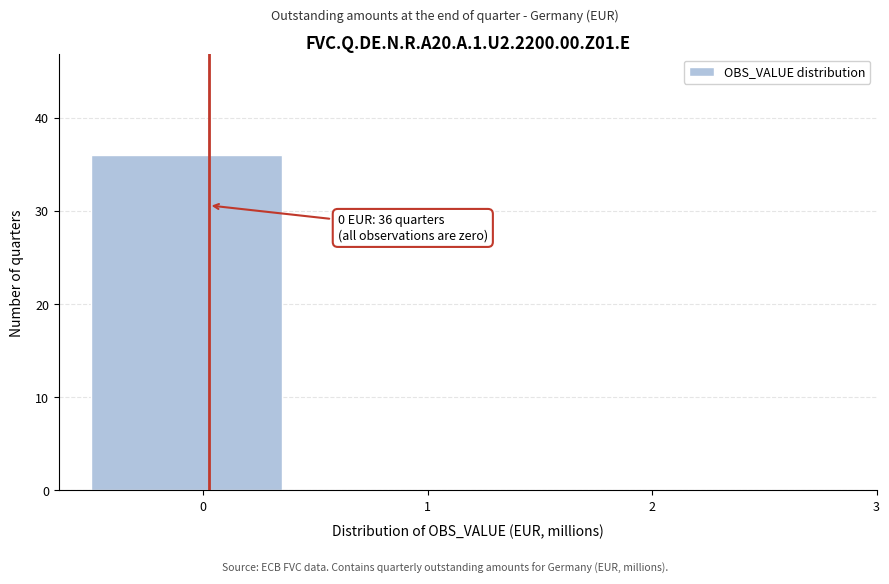

Which range on the x-axis has the tallest bar?

-0.5 to 0.5